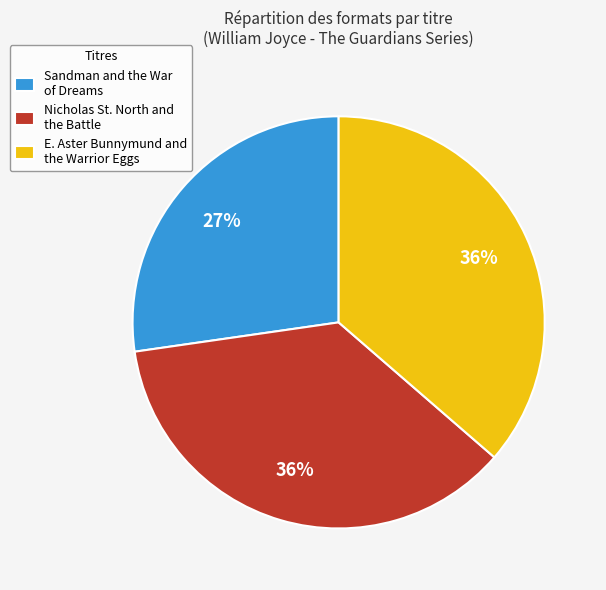

Which slice is the smallest?

Sandman and the War of Dreams